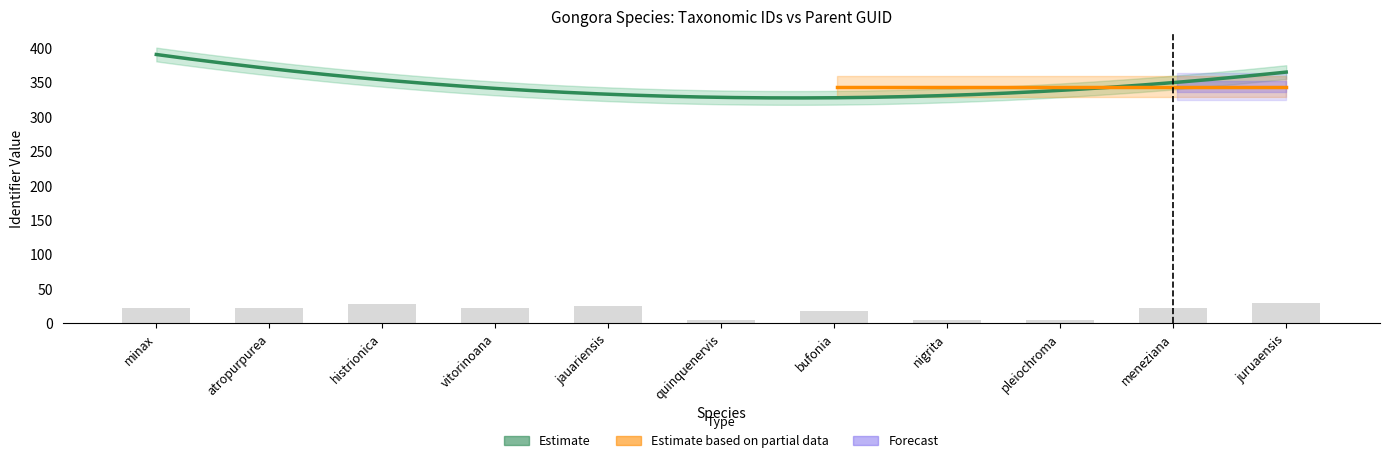

At which label is the value closest to 17?

bufonia